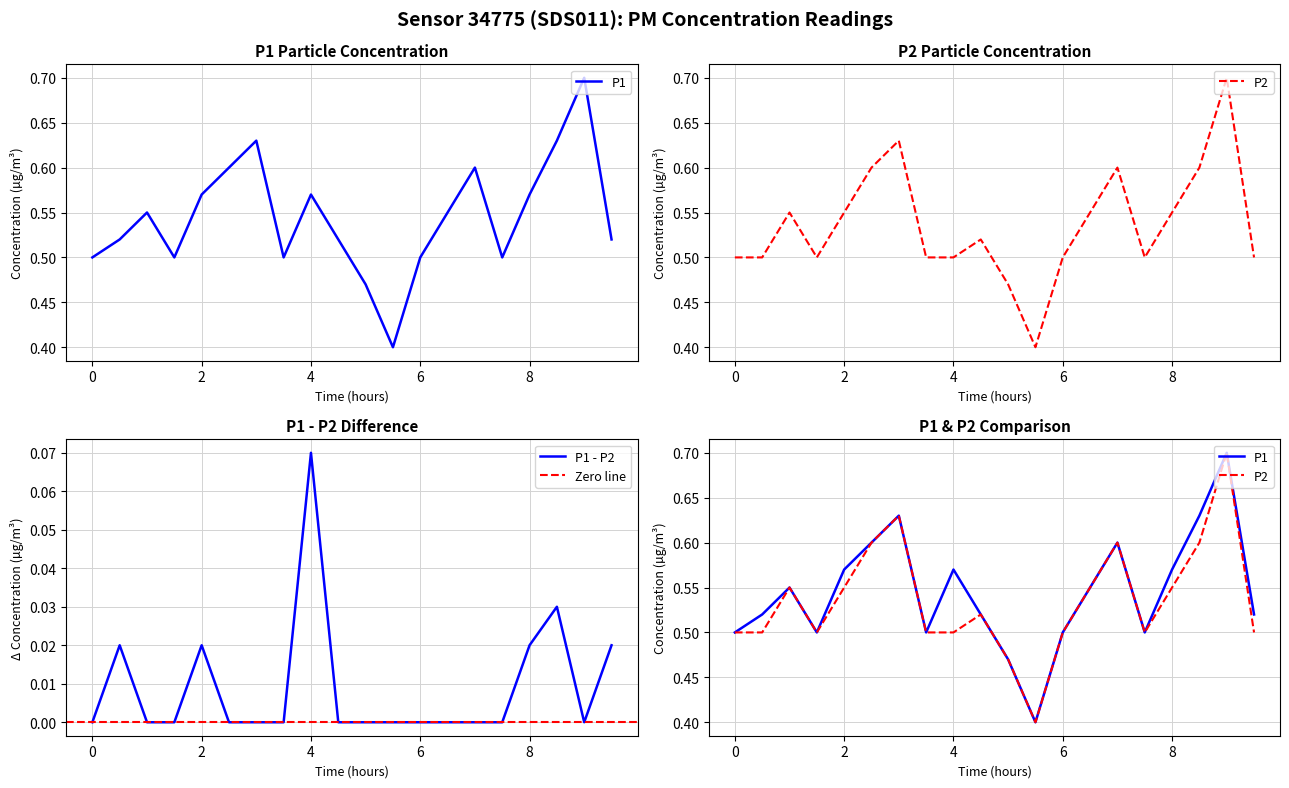

What is the total value across all series at 05:30?

0.8